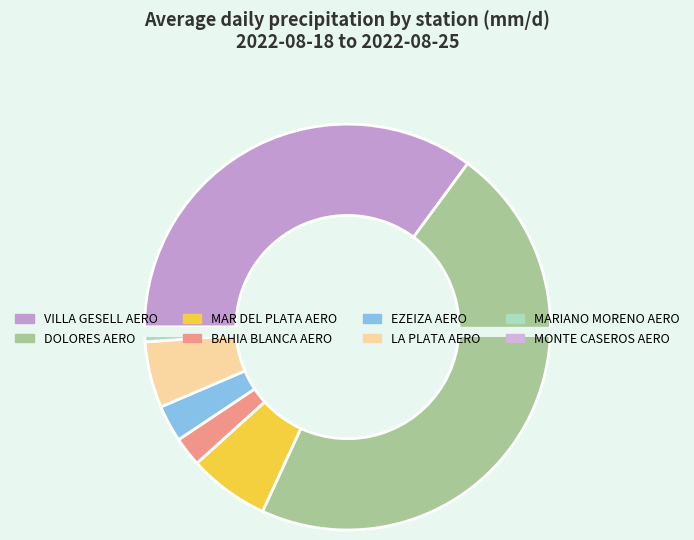

What is the largest slice in the pie chart?

DOLORES AERO